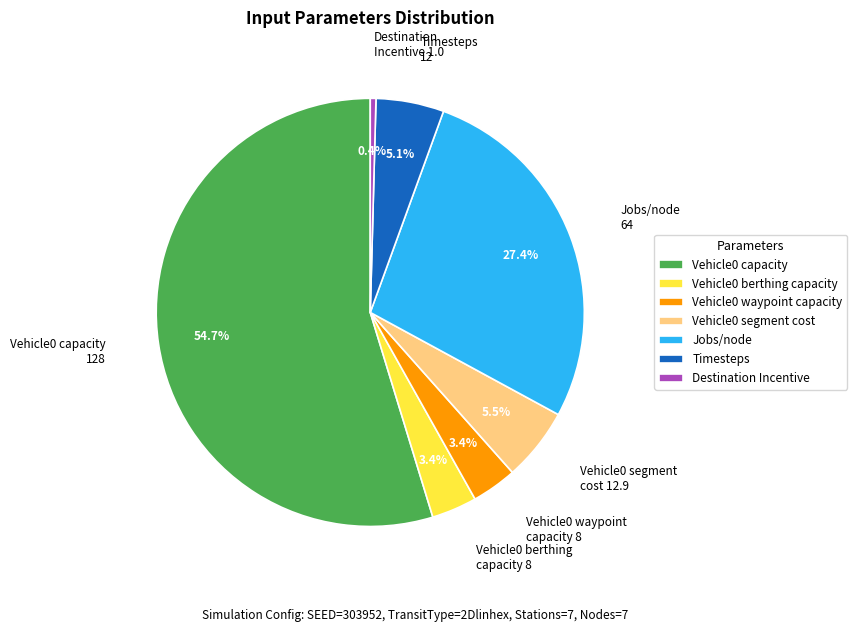

Is the sum of Destination Incentive 1.0 and Jobs/node 64 greater than half?

No